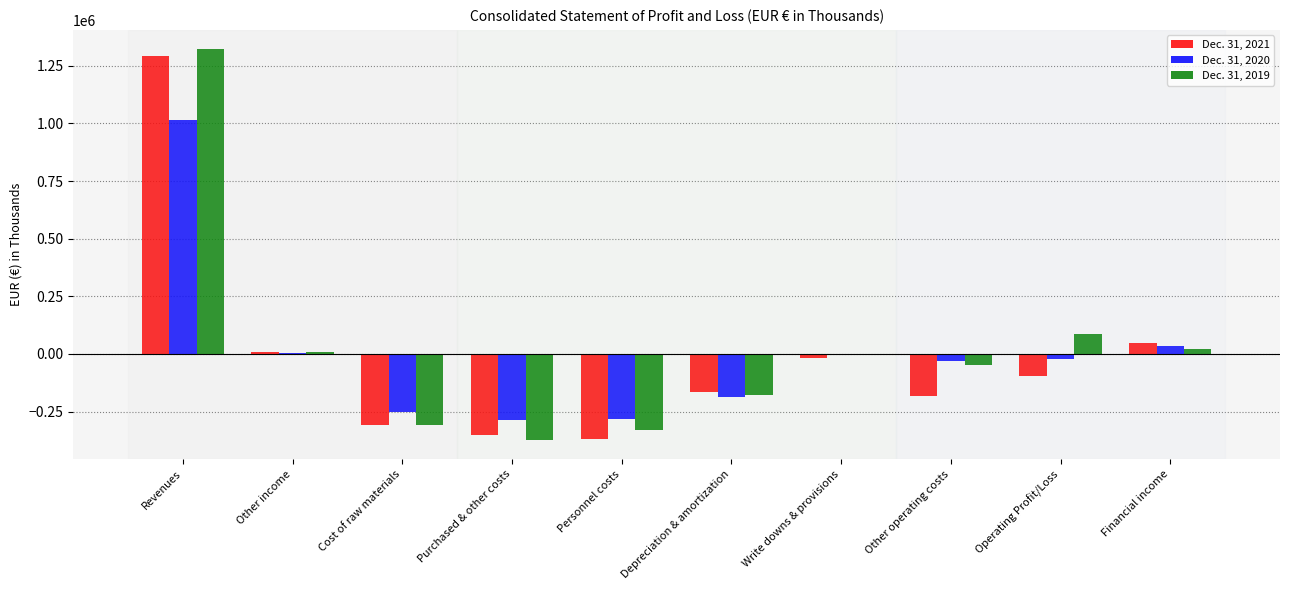

What is the approximate value of Dec. 31, 2021 at Other operating costs, to the nearest 50?

-180850